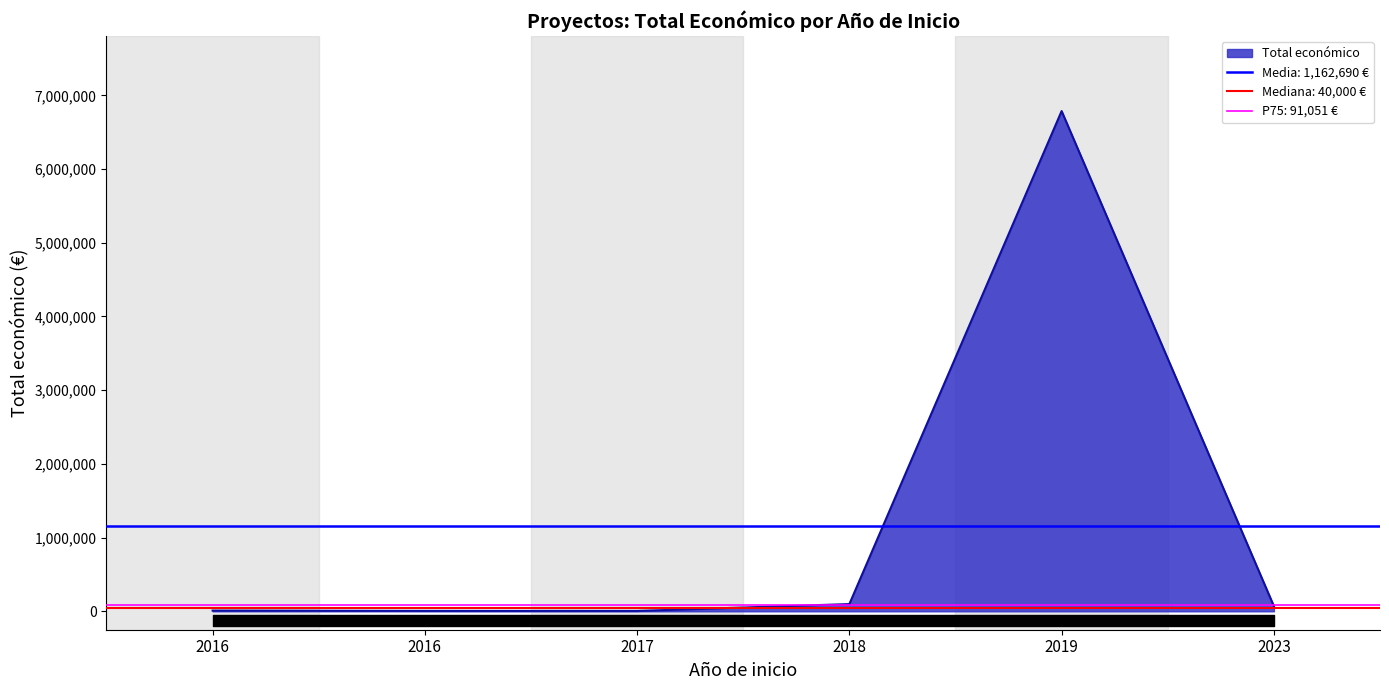

Which category has the lowest value across all series?

2017